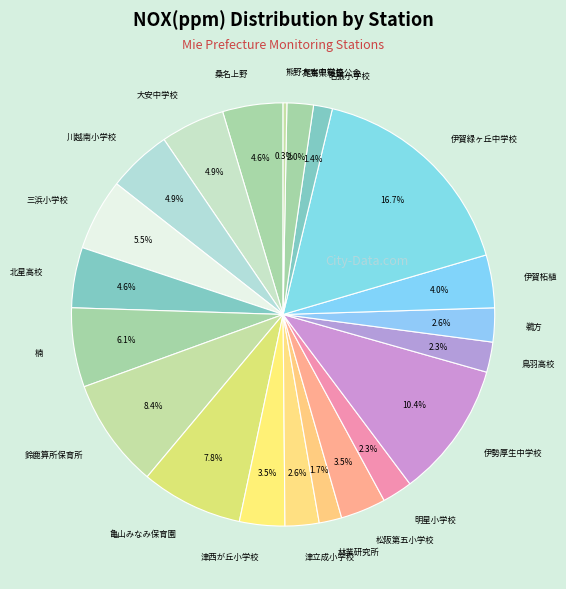

Which category has the smallest portion of the pie?

熊野木本中学校